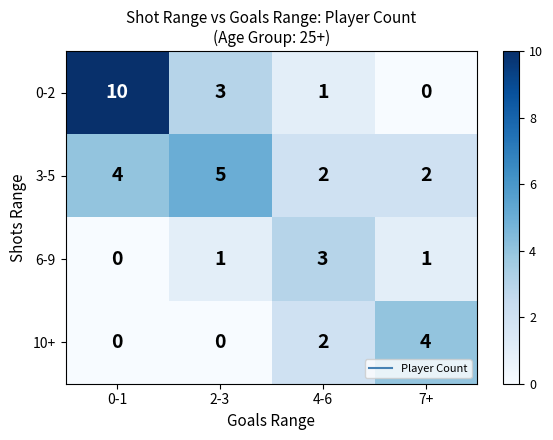

Reading left to right, list all the values displayed in this chart.

0-2: 10	3	1	0
3-5: 4	5	2	2
6-9: 0	1	3	1
10+: 0	0	2	4